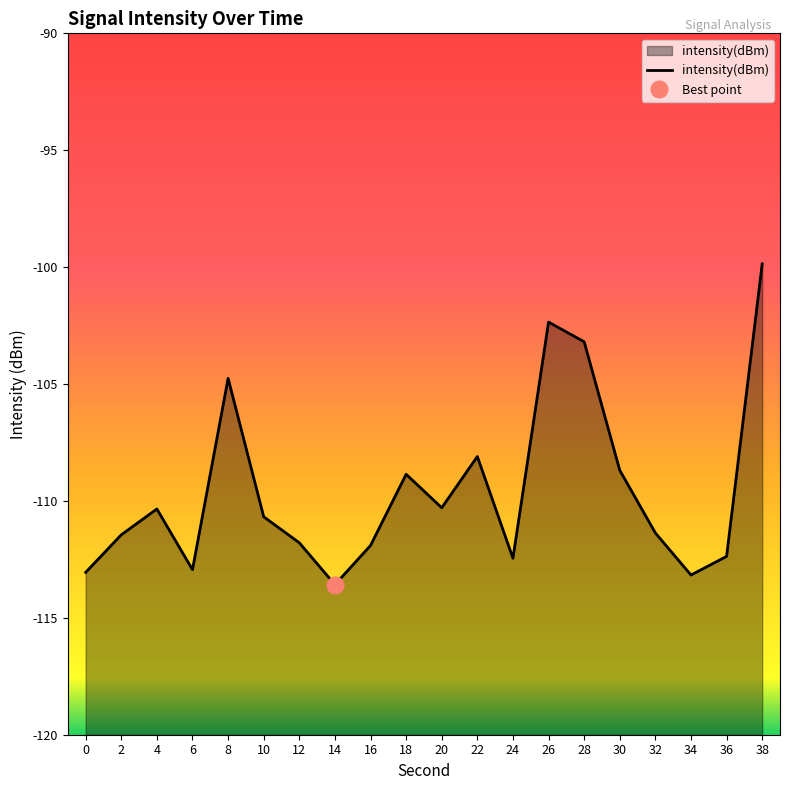

Where is the first local maximum?

4